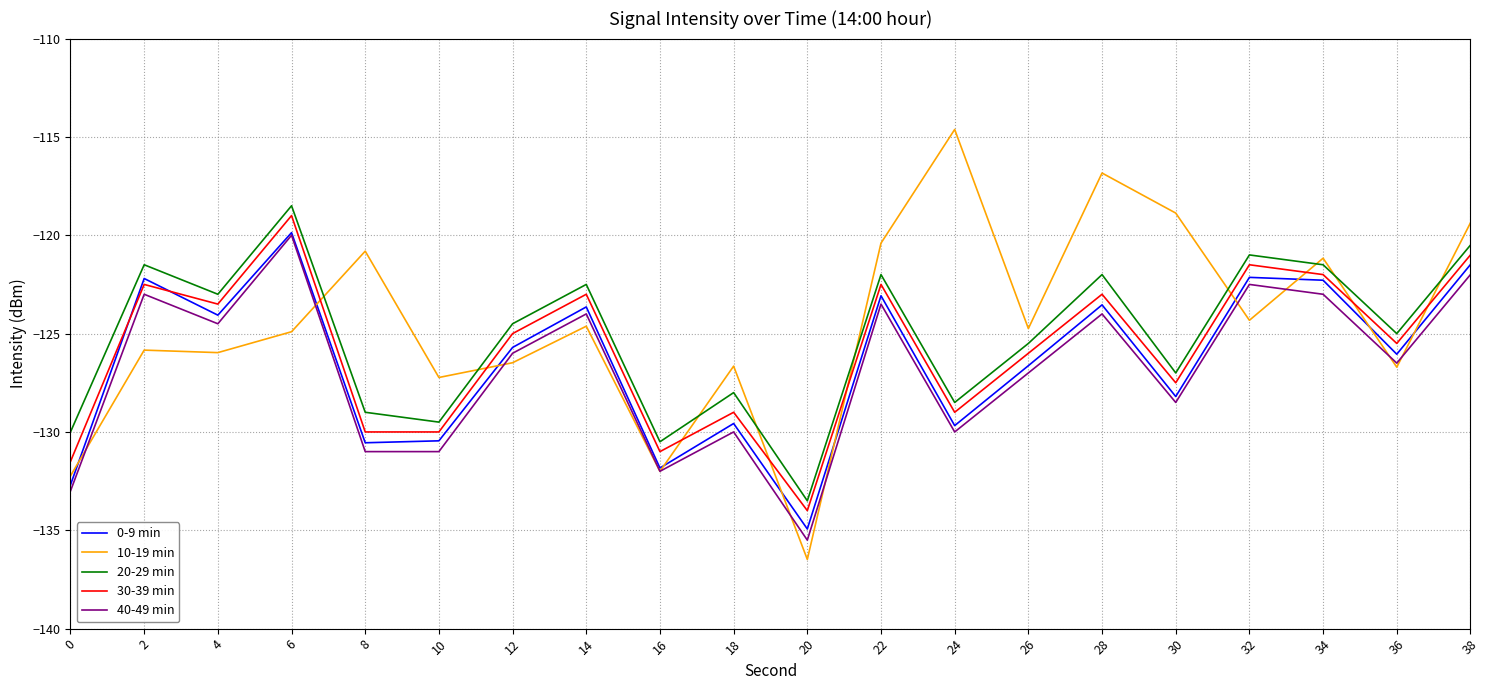

What is the maximum value shown in the chart?

-114.6